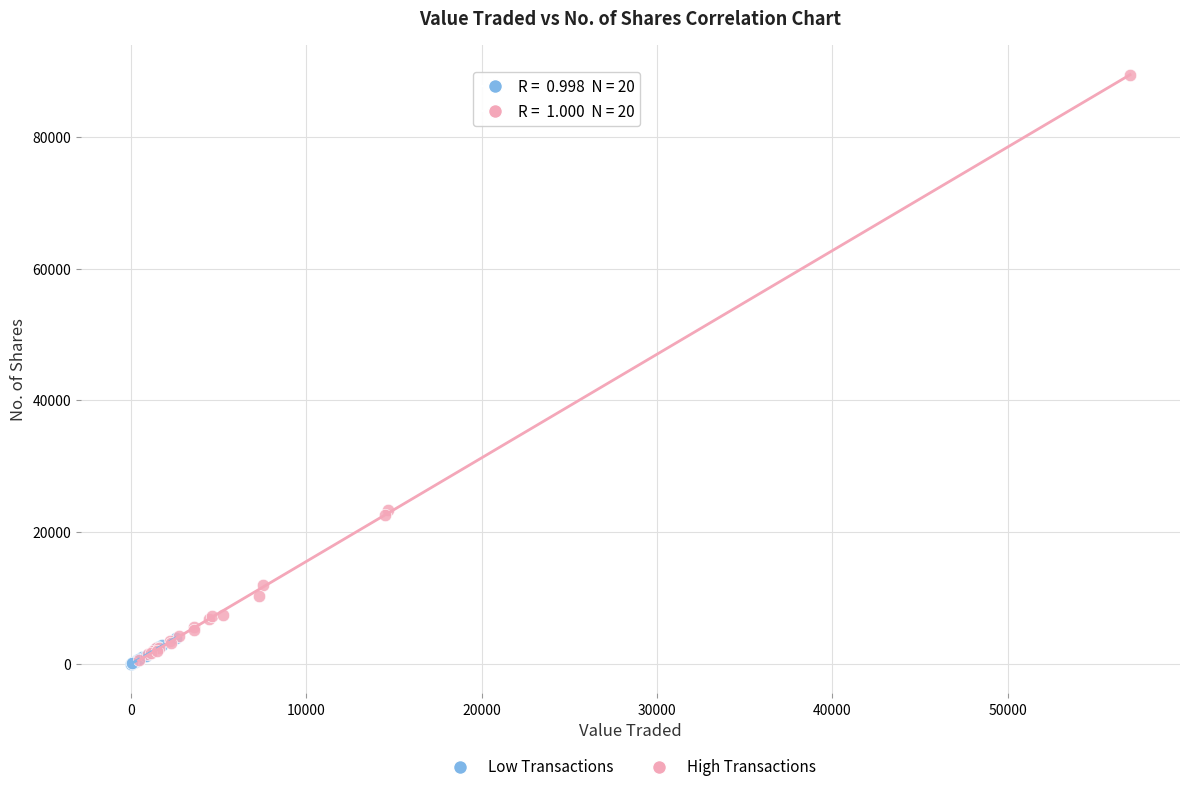

What are all the series names shown in the legend?

Low Transactions, High Transactions